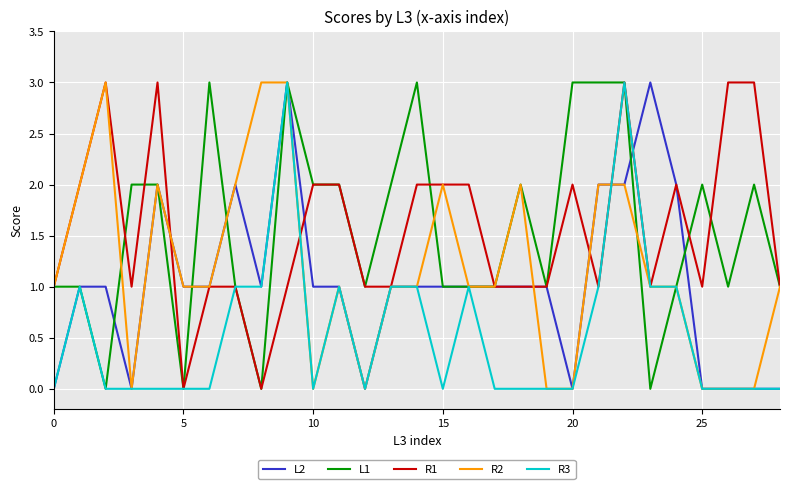

What is the maximum value shown in the chart?

3